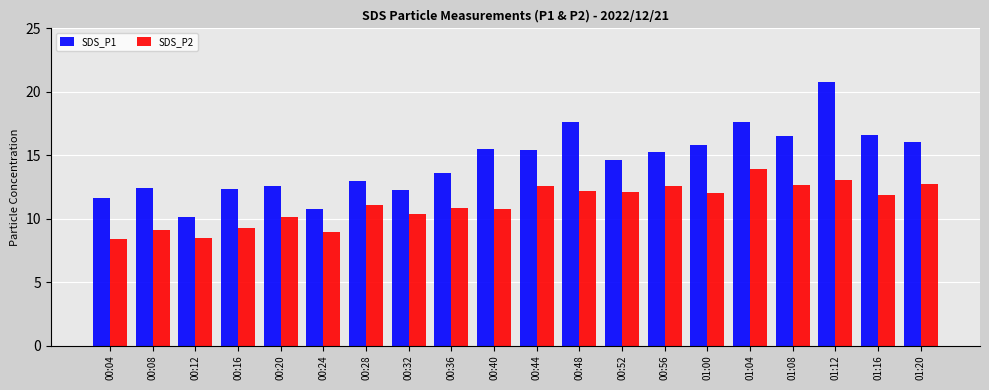

Where does the SDS_P1 series first go above 15?

00:40